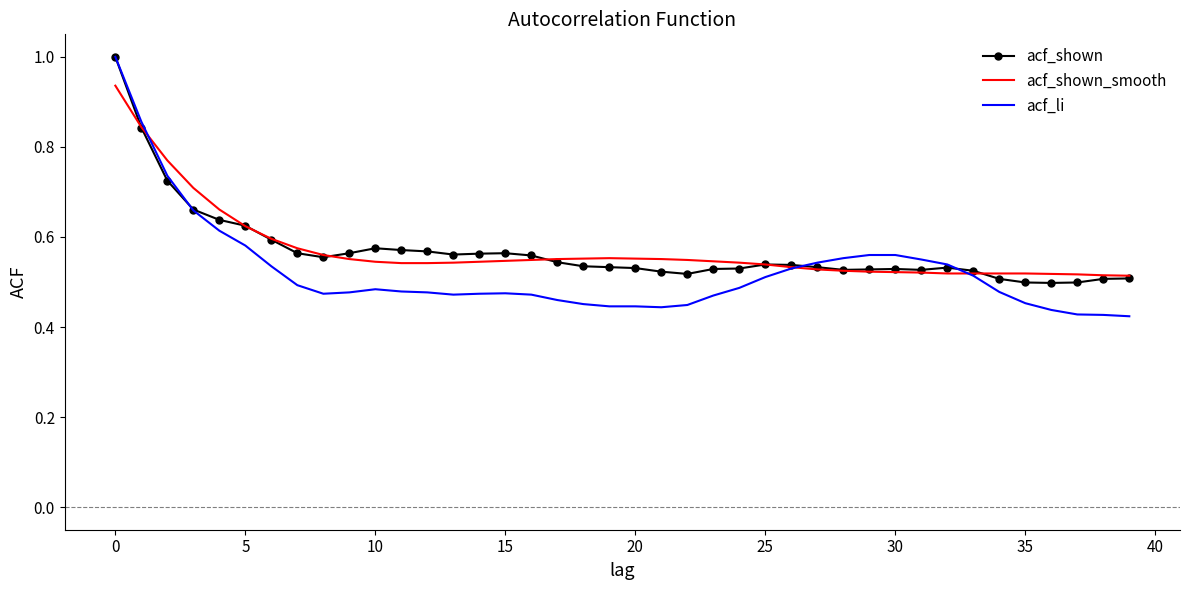

Which series has the widest spread of values?

acf_li